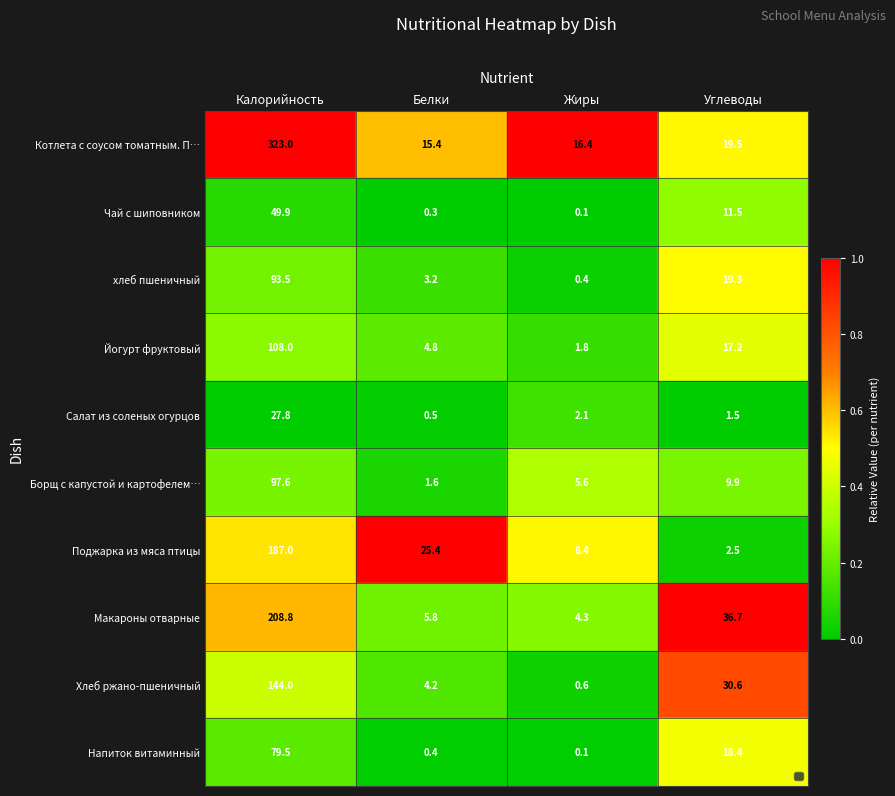

What is the sum of all Котлета с соусом томатным. П… values?

374.3